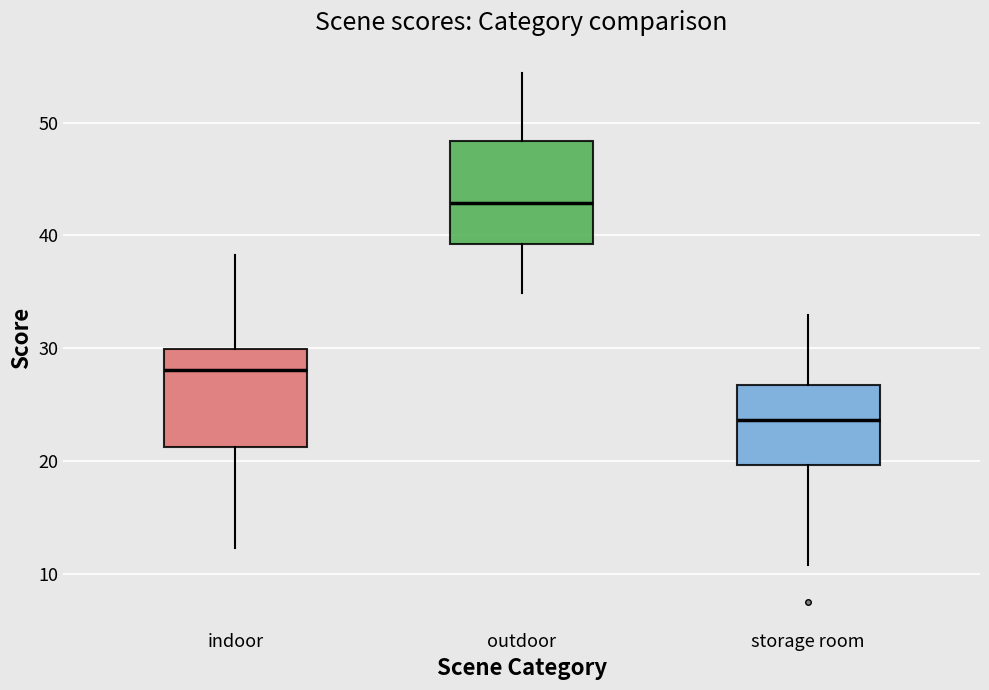

Reading left to right, transcribe this box plot: for each box, give where its median line is, the range the box spans, and where its two whiskers end, as read against the y-axis. The values are not printed on the chart, so give them approximately, as read against the axis.

indoor: median 28, box 21 to 30, whiskers 12 to 38
outdoor: median 43, box 39 to 48, whiskers 35 to 54
storage room: median 24, box 20 to 27, whiskers 11 to 33